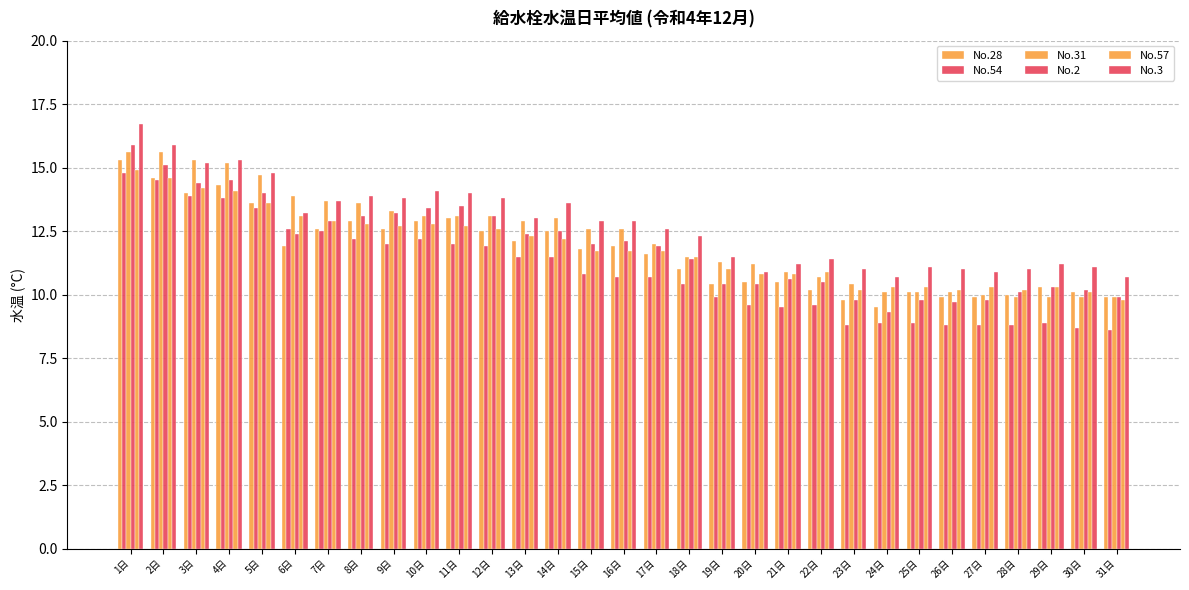

Reading left to right, extract all data points from this chart.

No.28: 1日=15.3	2日=14.6	3日=14.0	4日=14.3	5日=13.6	6日=11.9	7日=12.6	8日=12.9	9日=12.6	10日=12.9	11日=13.0	12日=12.5	13日=12.1	14日=12.5	15日=11.8	16日=11.9	17日=11.6	18日=11.0	19日=10.4	20日=10.5	21日=10.5	22日=10.2	23日=9.8	24日=9.5	25日=10.1	26日=9.9	27日=9.9	28日=10.0	29日=10.3	30日=10.1	31日=9.9
No.54: 1日=14.8	2日=14.5	3日=13.9	4日=13.8	5日=13.4	6日=12.6	7日=12.5	8日=12.2	9日=12.0	10日=12.2	11日=12.0	12日=11.9	13日=11.5	14日=11.5	15日=10.8	16日=10.7	17日=10.7	18日=10.4	19日=9.9	20日=9.6	21日=9.5	22日=9.6	23日=8.8	24日=8.9	25日=8.9	26日=8.8	27日=8.8	28日=8.8	29日=8.9	30日=8.7	31日=8.6
No.31: 1日=15.6	2日=15.6	3日=15.3	4日=15.2	5日=14.7	6日=13.9	7日=13.7	8日=13.6	9日=13.3	10日=13.1	11日=13.1	12日=13.1	13日=12.9	14日=13.0	15日=12.6	16日=12.6	17日=12.0	18日=11.5	19日=11.3	20日=11.2	21日=10.9	22日=10.7	23日=10.4	24日=10.1	25日=10.1	26日=10.1	27日=10.0	28日=9.9	29日=9.9	30日=9.9	31日=9.9
No.2: 1日=15.9	2日=15.1	3日=14.4	4日=14.5	5日=14.0	6日=12.4	7日=12.9	8日=13.1	9日=13.2	10日=13.4	11日=13.5	12日=13.1	13日=12.4	14日=12.5	15日=12.0	16日=12.1	17日=11.9	18日=11.4	19日=10.4	20日=10.4	21日=10.6	22日=10.5	23日=9.8	24日=9.3	25日=9.8	26日=9.7	27日=9.8	28日=10.1	29日=10.3	30日=10.2	31日=9.9
No.57: 1日=14.9	2日=14.6	3日=14.2	4日=14.1	5日=13.6	6日=13.1	7日=12.9	8日=12.8	9日=12.7	10日=12.8	11日=12.7	12日=12.6	13日=12.3	14日=12.2	15日=11.7	16日=11.7	17日=11.7	18日=11.5	19日=11.0	20日=10.8	21日=10.8	22日=10.9	23日=10.2	24日=10.3	25日=10.3	26日=10.2	27日=10.3	28日=10.2	29日=10.3	30日=10.1	31日=9.8
No.3: 1日=16.7	2日=15.9	3日=15.2	4日=15.3	5日=14.8	6日=13.2	7日=13.7	8日=13.9	9日=13.8	10日=14.1	11日=14.0	12日=13.8	13日=13.0	14日=13.6	15日=12.9	16日=12.9	17日=12.6	18日=12.3	19日=11.5	20日=10.9	21日=11.2	22日=11.4	23日=11.0	24日=10.7	25日=11.1	26日=11.0	27日=10.9	28日=11.0	29日=11.2	30日=11.1	31日=10.7